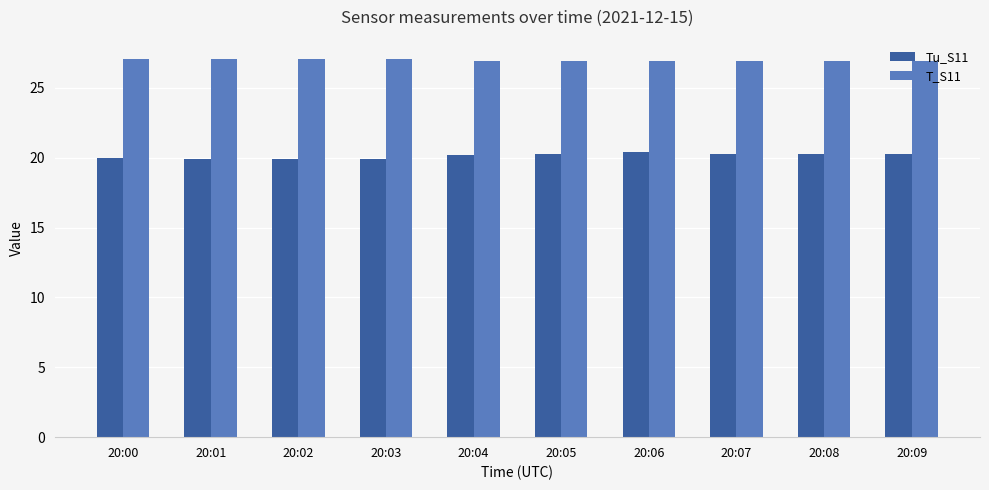

What is the lowest value of the T_S11 series?

26.9